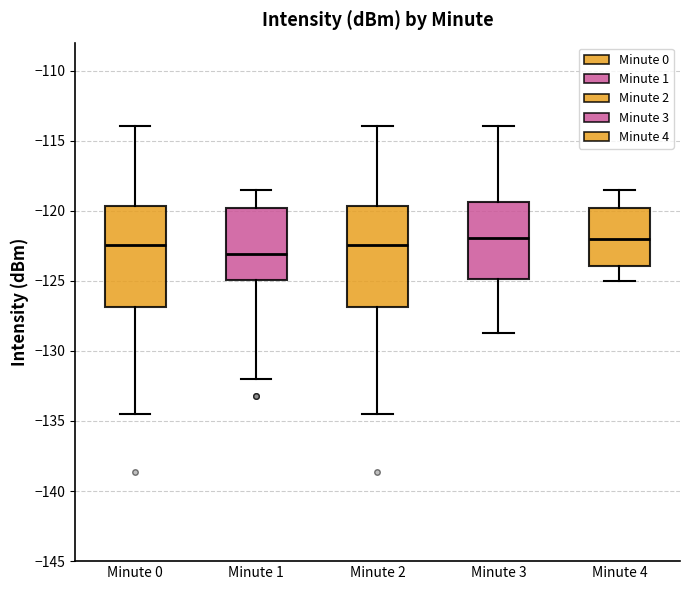

Reading left to right, read every box against the y-axis: the position of its median line, the range the box covers, and the ends of its whiskers. The values are not printed on the chart, so give them approximately, as read against the axis.

Minute 0: median -122.5, box -127.0 to -119.5, whiskers -134.5 to -114.0
Minute 1: median -123.0, box -125.0 to -120.0, whiskers -132.0 to -118.5
Minute 2: median -122.5, box -127.0 to -119.5, whiskers -134.5 to -114.0
Minute 3: median -122.0, box -125.0 to -119.5, whiskers -128.5 to -114.0
Minute 4: median -122.0, box -124.0 to -120.0, whiskers -125.0 to -118.5